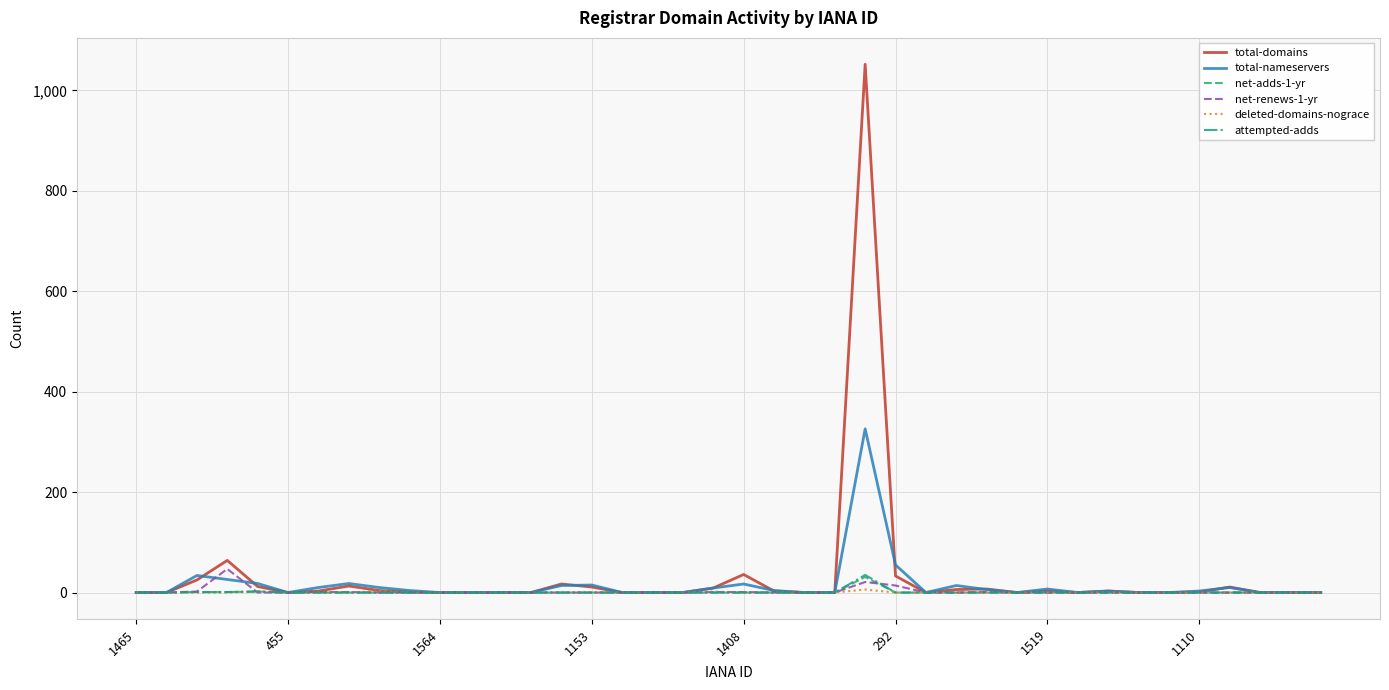

What is the greatest value displayed?

1052